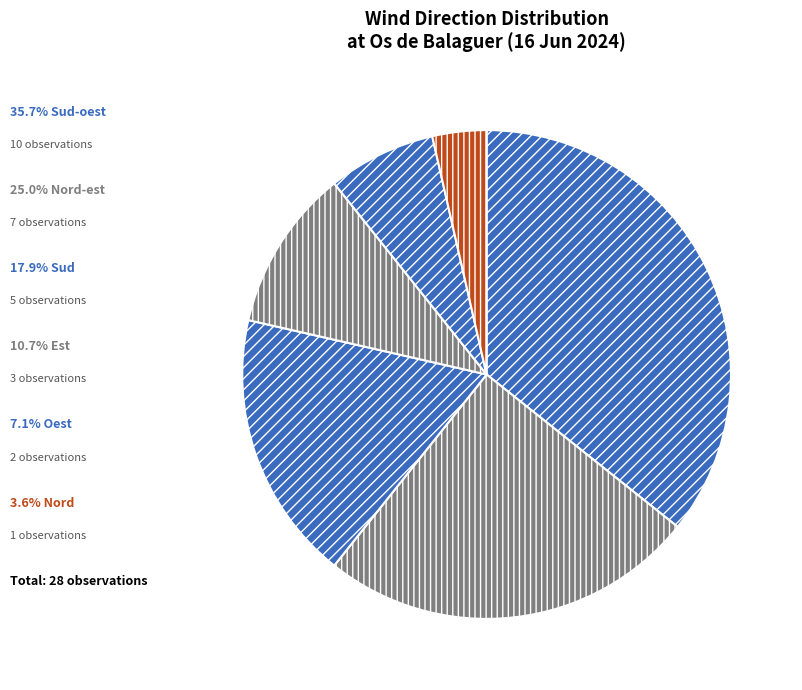

Does any single category account for the majority?

No